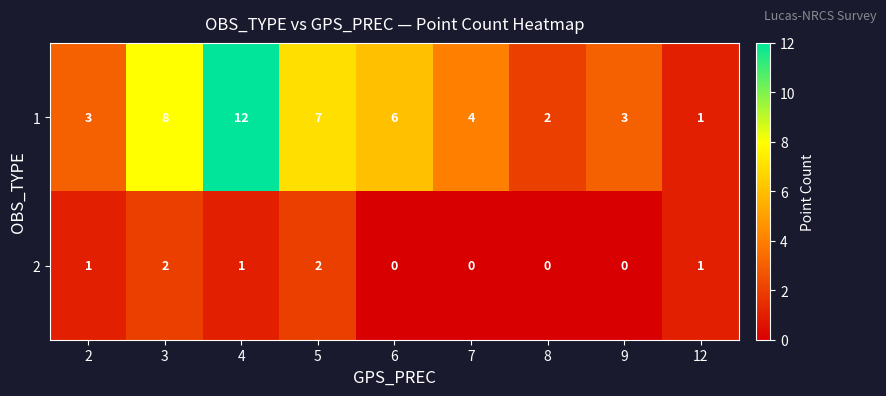

What is the spread (max minus min) of values at 5?

5